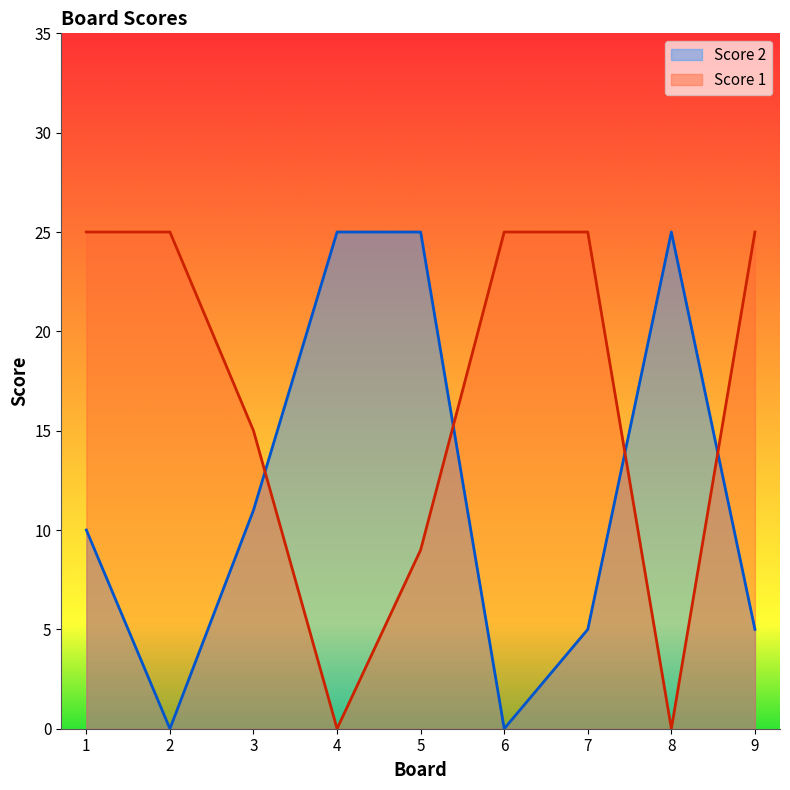

What is the total value across all series at 1?

35